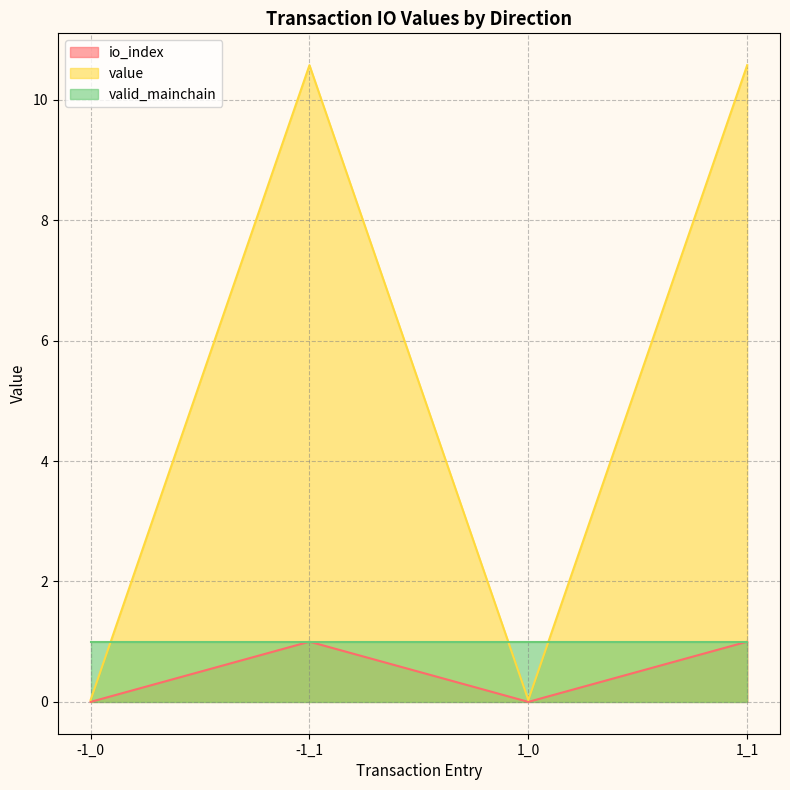

How many interior local peaks does the value series have?

1